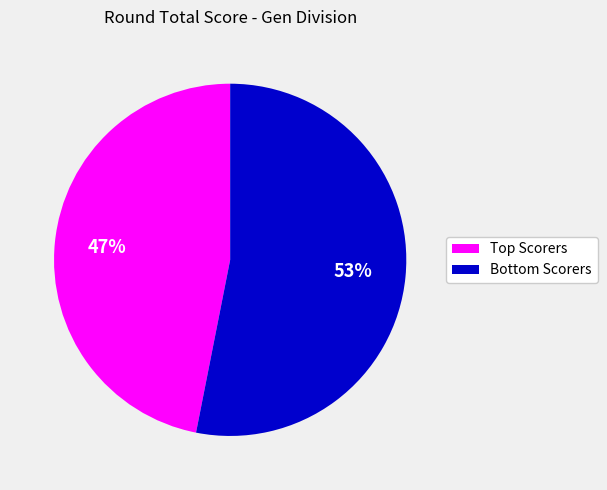

Rank the categories by value from highest to lowest.

Bottom Scorers, Top Scorers